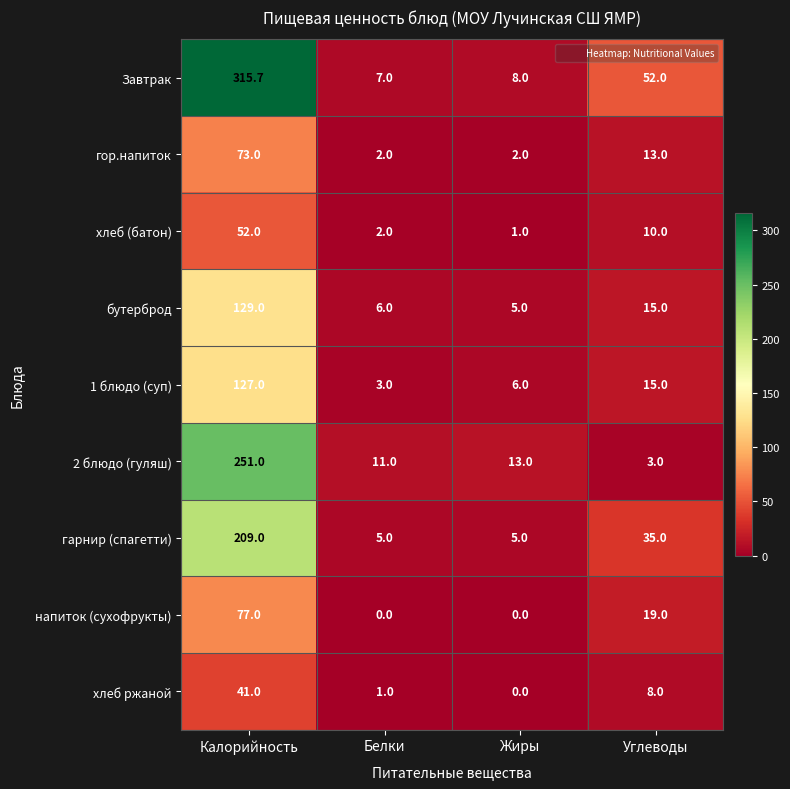

Which label corresponds to the largest value in the chart?

Калорийность